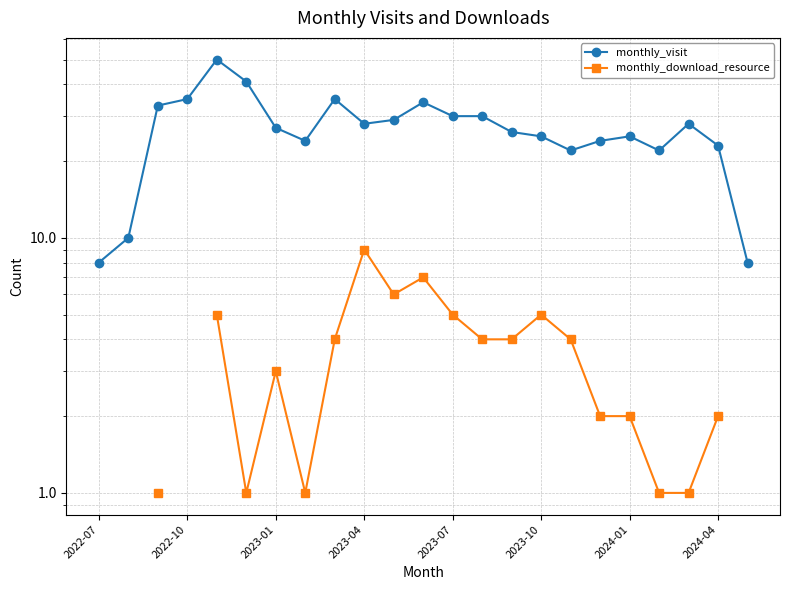

What is the minimum value shown in the chart?

1.0